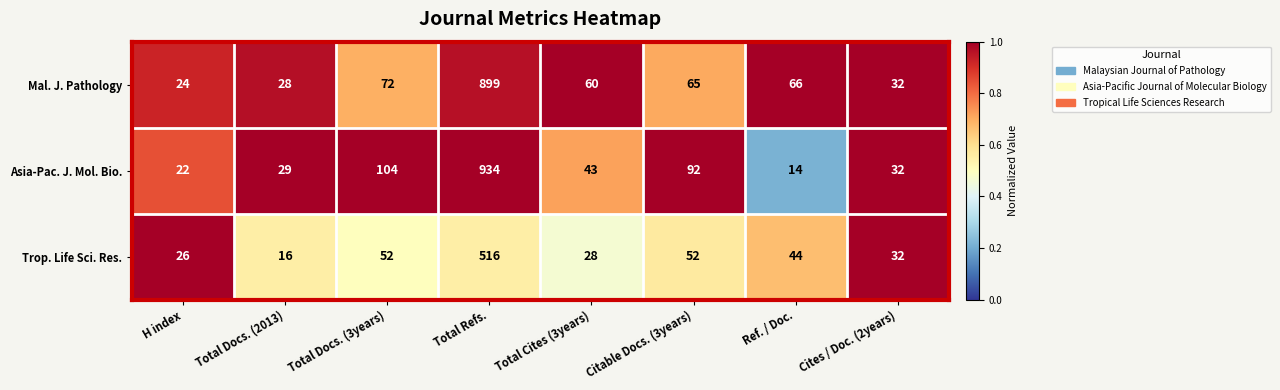

Is the value of Trop. Life Sci. Res. at Cites / Doc. (2years) greater than the value of Asia-Pac. J. Mol. Bio. at H index?

Yes